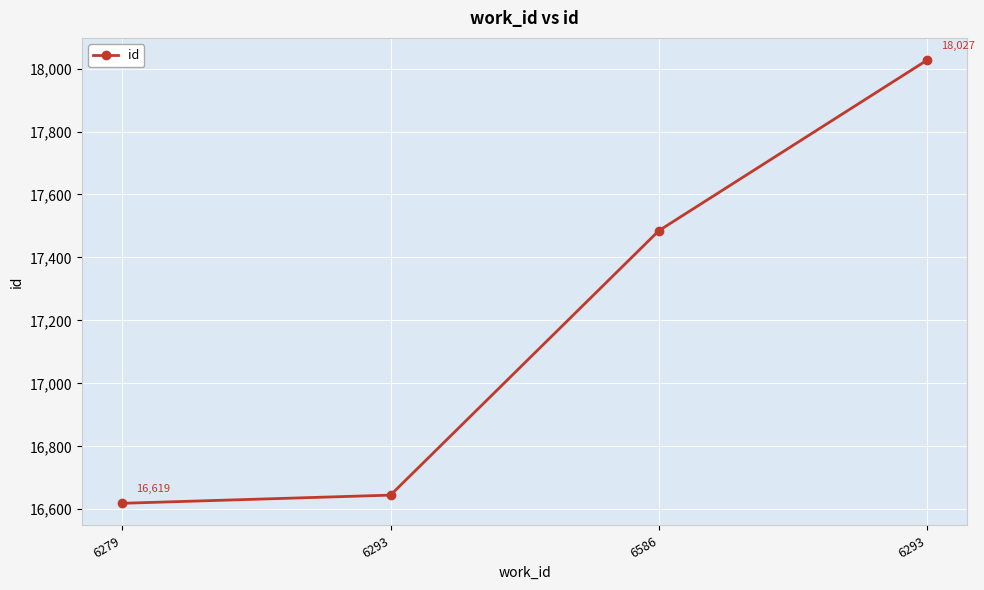

Is it true that the value at 6586 is 17485?

True